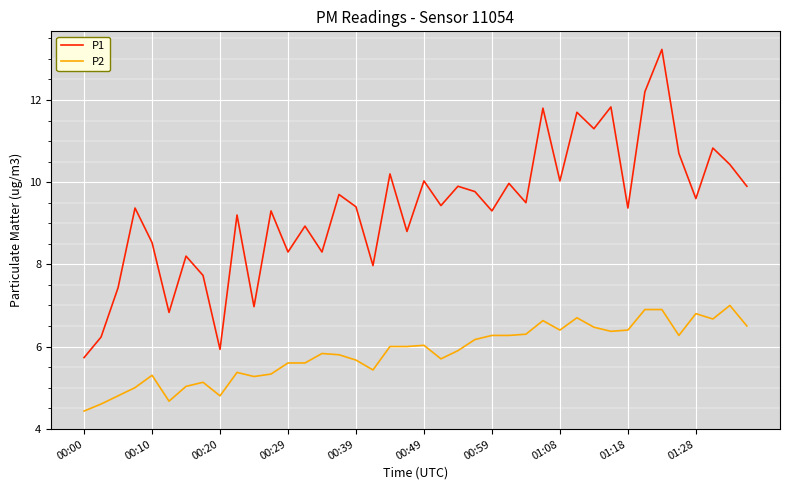

What is the maximum value for P2?

7.0